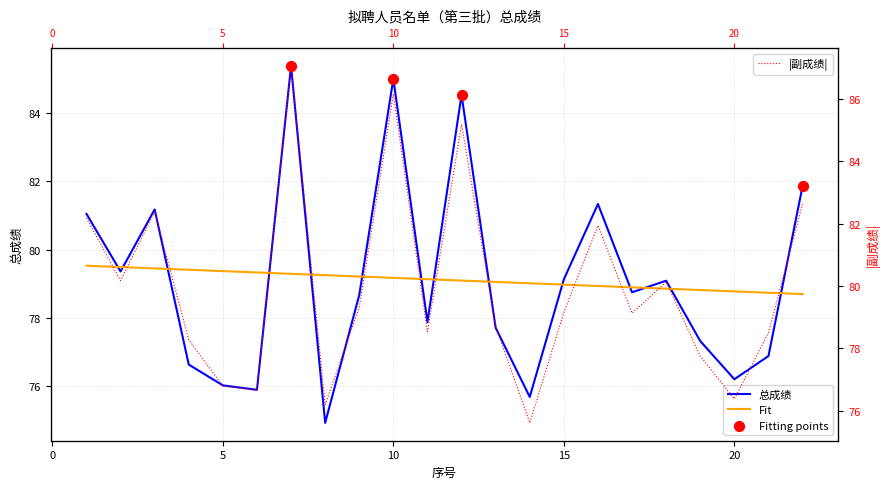

Approximately how many times larger is the value at 10 compared to 19?

1.1